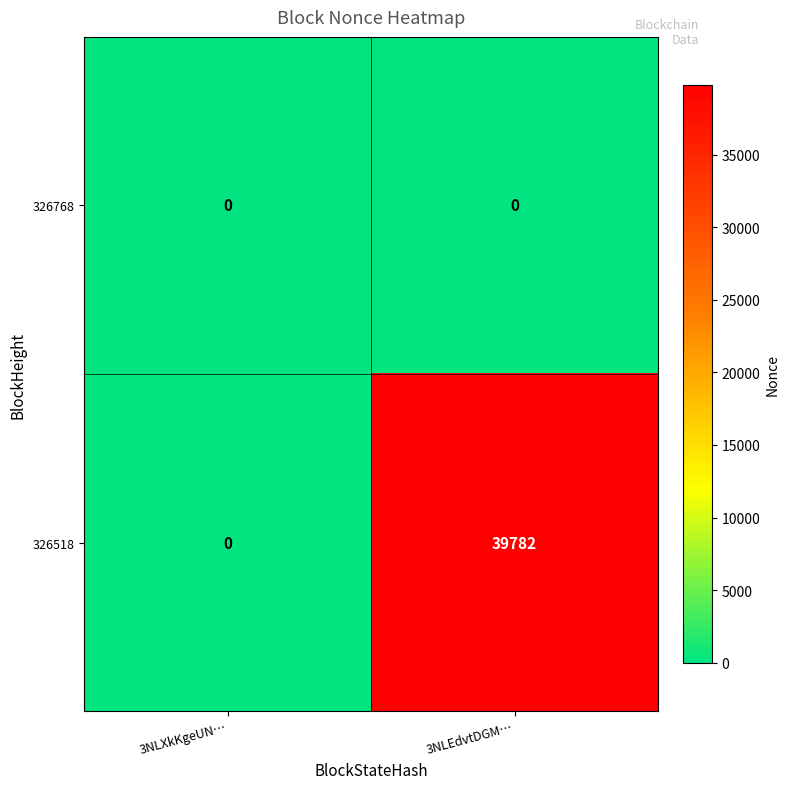

Which series changed the most between 3NLXkKgeUN… and 3NLEdvtDGM…?

326518